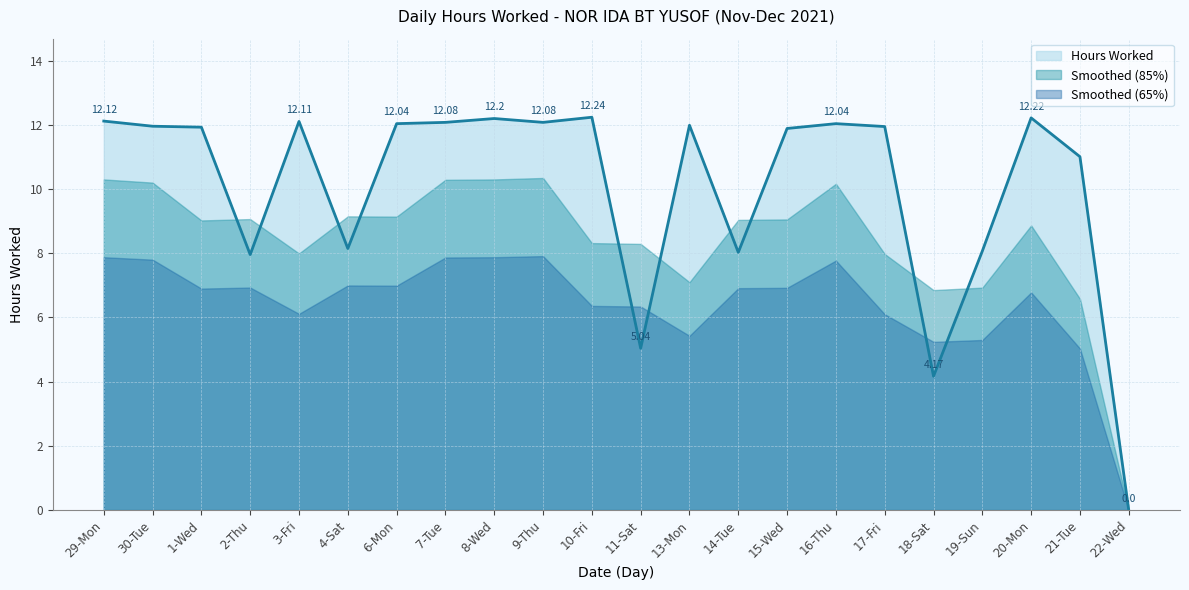

What is the sum of the values at 20-Mon and 22-Wed?

12.2